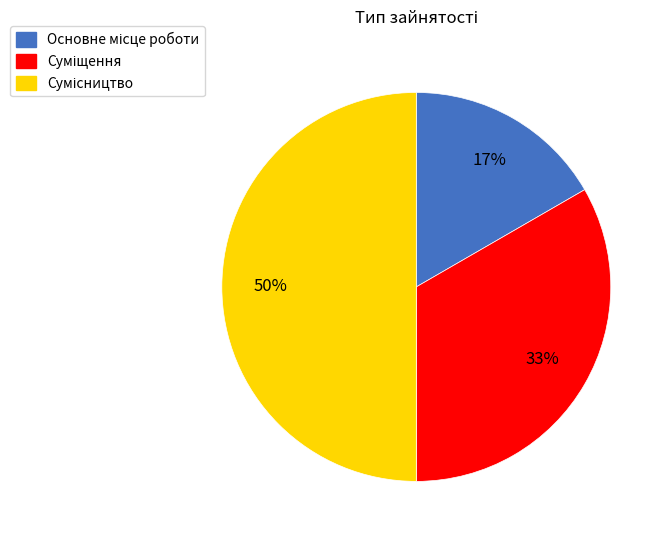

To the nearest percent, what is the difference between the largest and smallest slice percentages?

33%